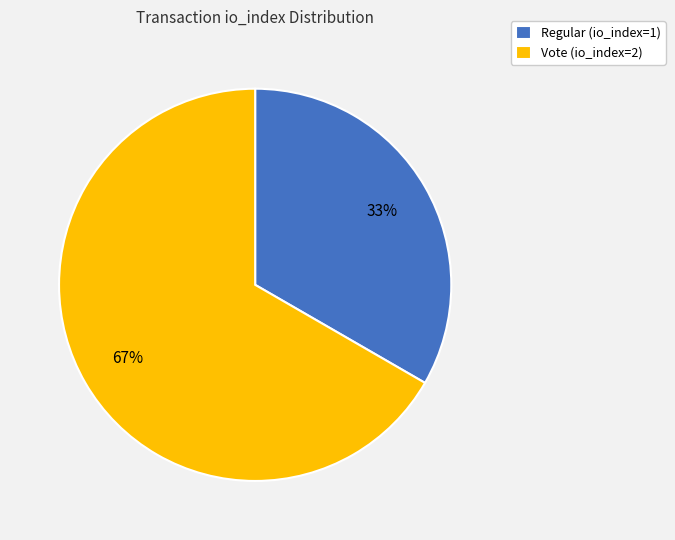

To the nearest percent, what portion does Regular (io_index=1) represent?

33%